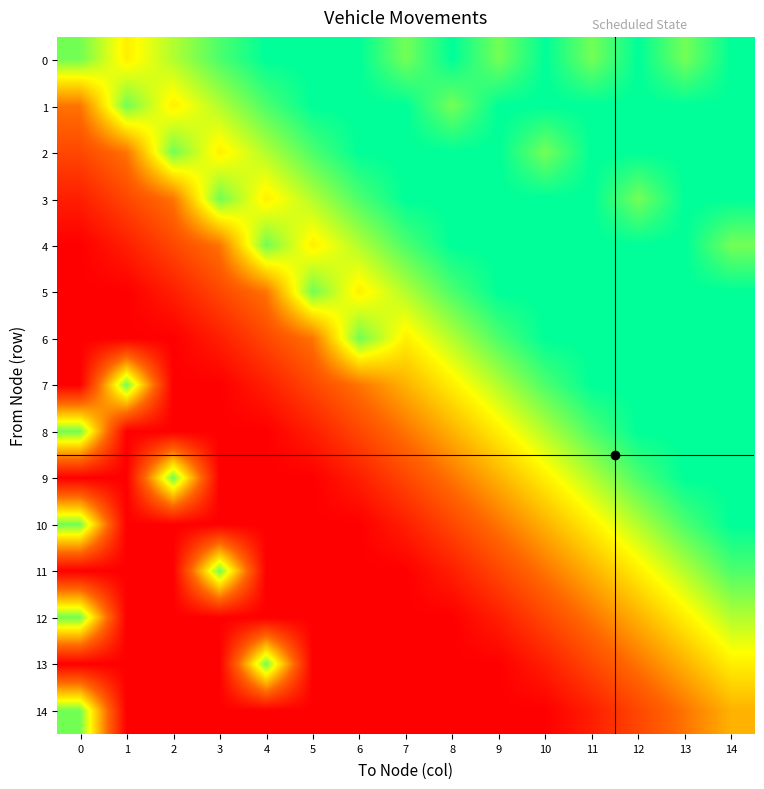

Reading left to right, extract all data points from this chart.

0: 0=0.8	1=0.6	2=0.8	3=0.9	4=1.0	5=1.0	6=1.0	7=0.8	8=1.0	9=0.8	10=1.0	11=0.8	12=1.0	13=0.8	14=1.0
1: 0=0.4	1=0.8	2=0.6	3=0.8	4=0.9	5=1.0	6=1.0	7=1.0	8=0.8	9=1.0	10=1.0	11=1.0	12=1.0	13=1.0	14=1.0
2: 0=0.2	1=0.4	2=0.8	3=0.6	4=0.8	5=0.9	6=1.0	7=1.0	8=1.0	9=1.0	10=0.8	11=1.0	12=1.0	13=1.0	14=1.0
3: 0=0.1	1=0.2	2=0.4	3=0.8	4=0.6	5=0.8	6=0.9	7=1.0	8=1.0	9=1.0	10=1.0	11=1.0	12=0.8	13=1.0	14=1.0
4: 0=0.0	1=0.1	2=0.2	3=0.4	4=0.8	5=0.6	6=0.8	7=0.9	8=1.0	9=1.0	10=1.0	11=1.0	12=1.0	13=1.0	14=0.8
5: 0=0.0	1=0.0	2=0.1	3=0.2	4=0.4	5=0.8	6=0.6	7=0.8	8=0.9	9=1.0	10=1.0	11=1.0	12=1.0	13=1.0	14=1.0
6: 0=0.0	1=0.0	2=0.0	3=0.1	4=0.2	5=0.4	6=0.8	7=0.6	8=0.8	9=0.9	10=1.0	11=1.0	12=1.0	13=1.0	14=1.0
7: 0=0.0	1=0.8	2=0.0	3=0.0	4=0.1	5=0.2	6=0.4	7=0.5	8=0.6	9=0.8	10=0.9	11=1.0	12=1.0	13=1.0	14=1.0
8: 0=0.8	1=0.0	2=0.0	3=0.0	4=0.0	5=0.1	6=0.2	7=0.4	8=0.5	9=0.6	10=0.8	11=0.9	12=1.0	13=1.0	14=1.0
9: 0=0.0	1=0.0	2=0.8	3=0.0	4=0.0	5=0.0	6=0.1	7=0.2	8=0.4	9=0.5	10=0.6	11=0.8	12=0.9	13=1.0	14=1.0
10: 0=0.8	1=0.0	2=0.0	3=0.0	4=0.0	5=0.0	6=0.0	7=0.1	8=0.2	9=0.4	10=0.5	11=0.6	12=0.8	13=0.9	14=1.0
11: 0=0.0	1=0.0	2=0.0	3=0.8	4=0.0	5=0.0	6=0.0	7=0.0	8=0.1	9=0.2	10=0.4	11=0.5	12=0.6	13=0.8	14=0.9
12: 0=0.8	1=0.0	2=0.0	3=0.0	4=0.0	5=0.0	6=0.0	7=0.0	8=0.0	9=0.1	10=0.2	11=0.4	12=0.5	13=0.6	14=0.8
13: 0=0.0	1=0.0	2=0.0	3=0.0	4=0.8	5=0.0	6=0.0	7=0.0	8=0.0	9=0.0	10=0.1	11=0.2	12=0.4	13=0.5	14=0.6
14: 0=0.8	1=0.0	2=0.0	3=0.0	4=0.0	5=0.0	6=0.0	7=0.0	8=0.0	9=0.0	10=0.0	11=0.1	12=0.2	13=0.4	14=0.5